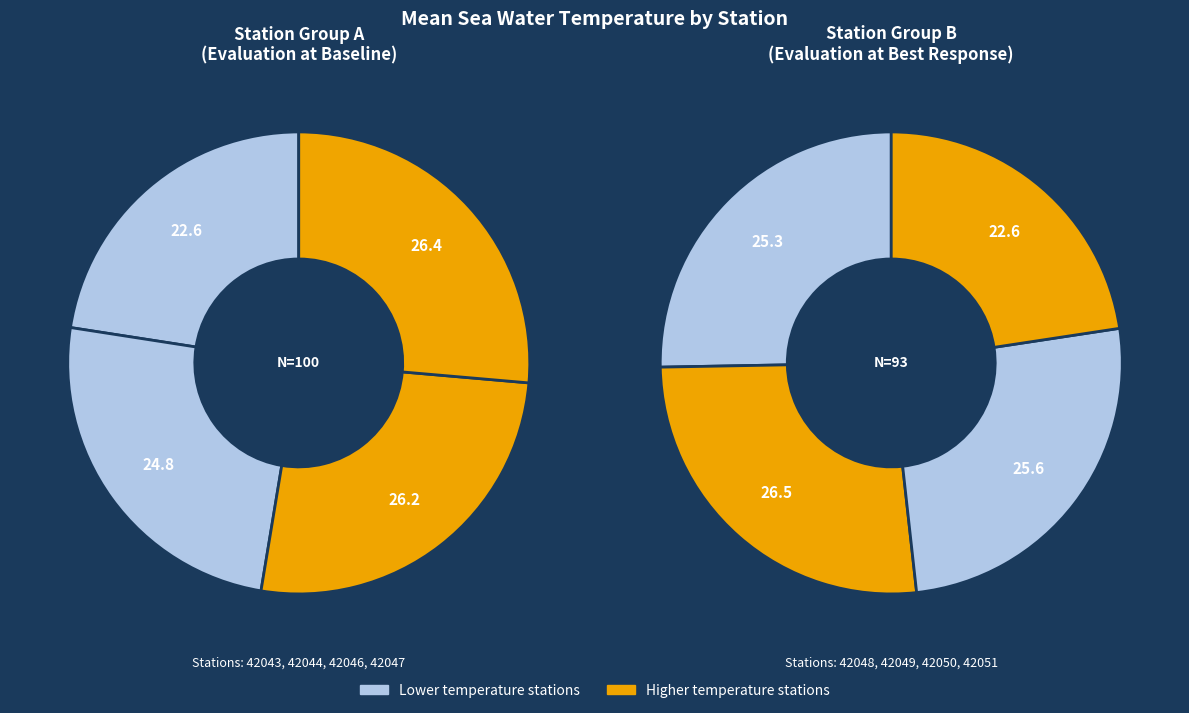

Is there a majority slice in this chart?

No